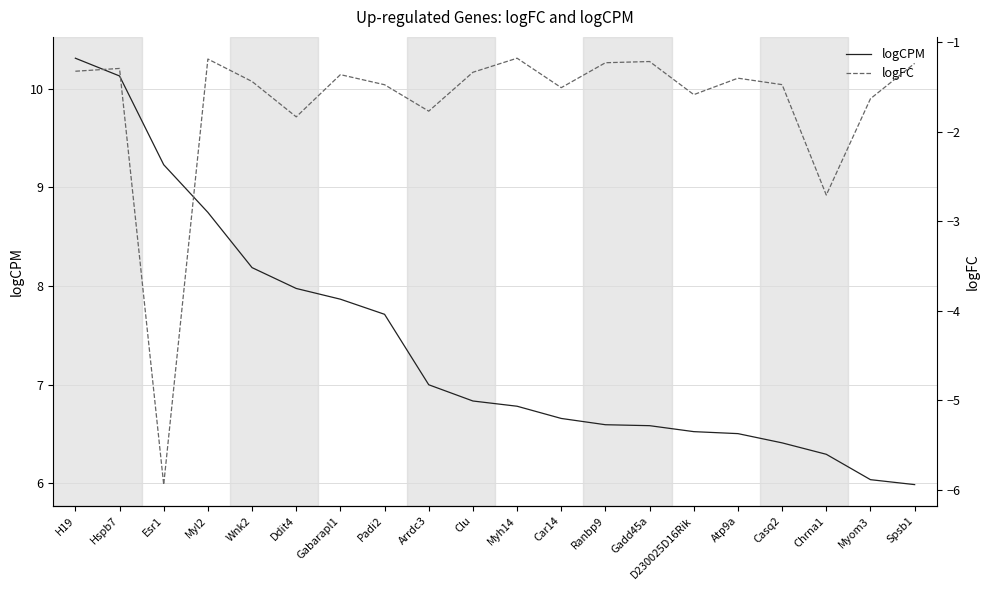

What is the difference between the maximum and minimum values in the logFC series?

4.8